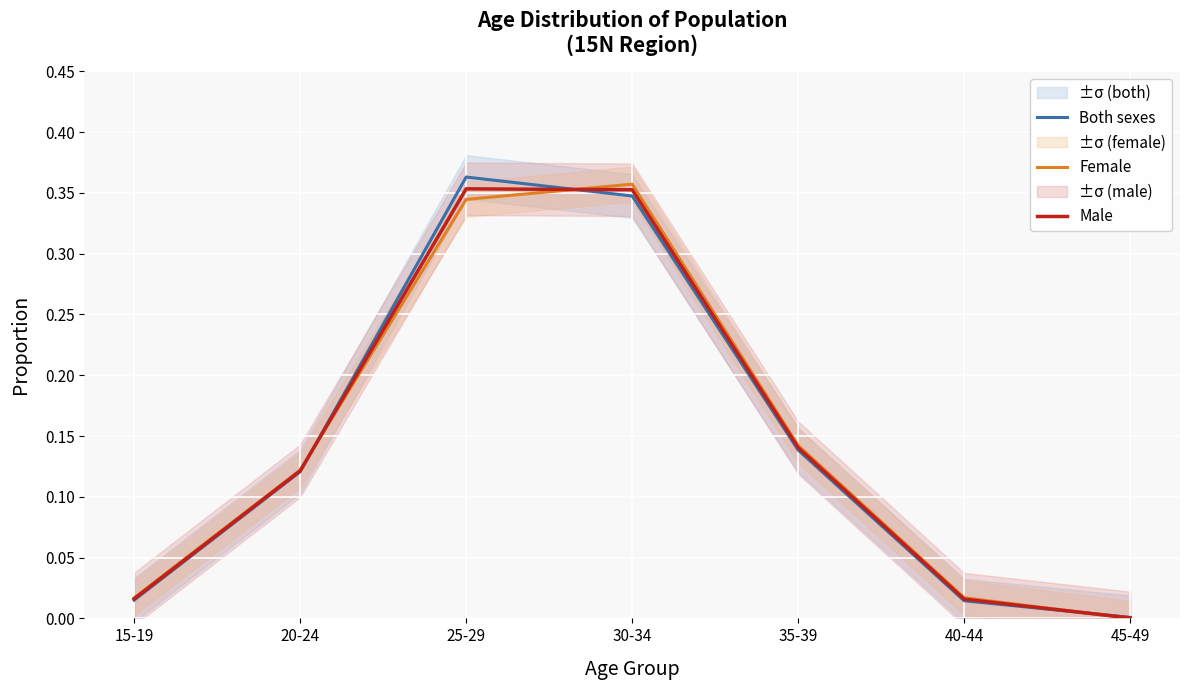

What is the value of the Female point at the 3rd from the left?

0.3